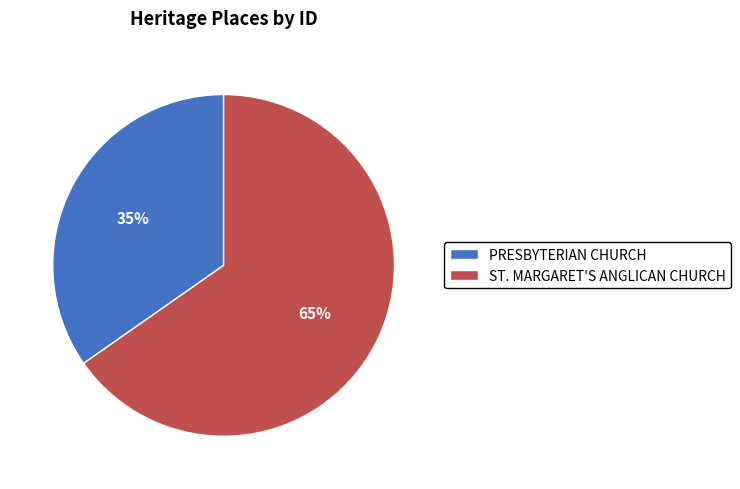

How many slices are in this pie chart?

2